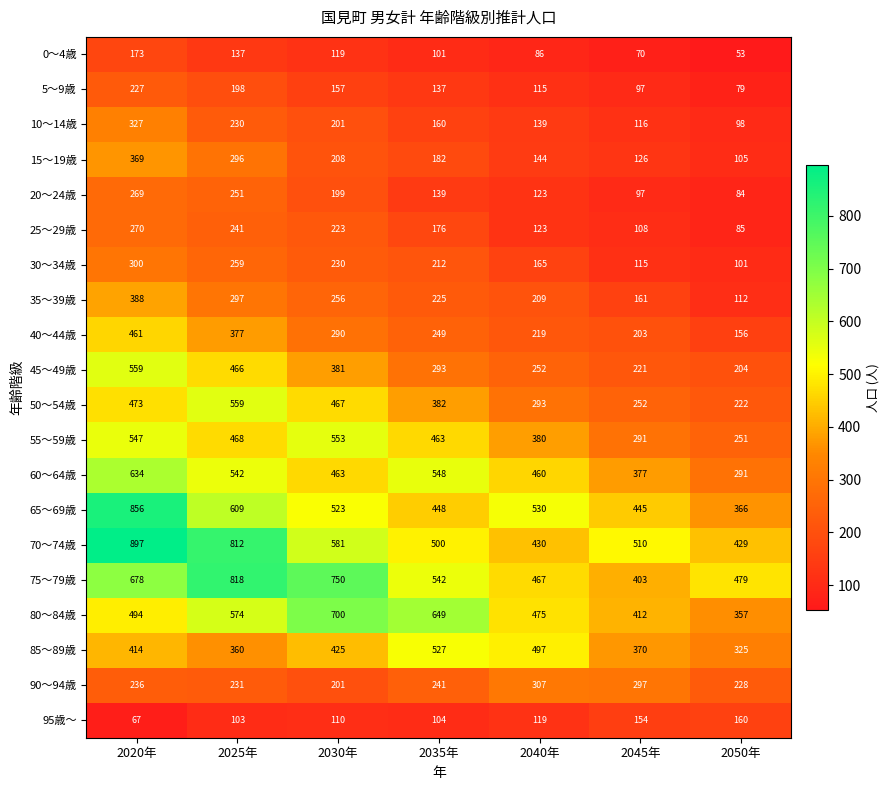

Rank the series at 2050年 from lowest to highest value.

0～4歳, 5～9歳, 20～24歳, 25～29歳, 10～14歳, 30～34歳, 15～19歳, 35～39歳, 40～44歳, 95歳～, 45～49歳, 50～54歳, 90～94歳, 55～59歳, 60～64歳, 85～89歳, 80～84歳, 65～69歳, 70～74歳, 75～79歳